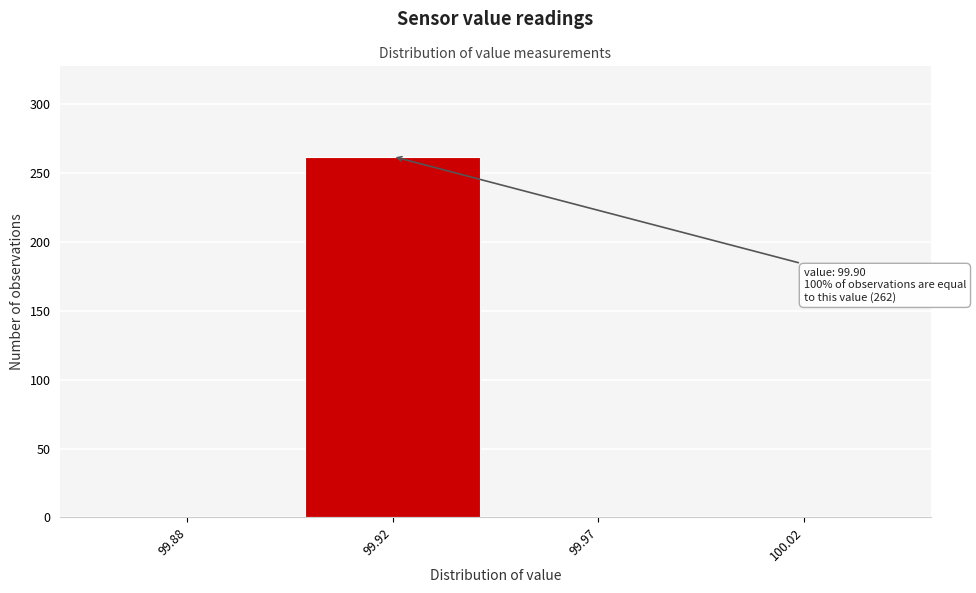

Reading left to right, extract all data points from this chart.

99.88=0	99.92=262	99.97=0	100.02=0